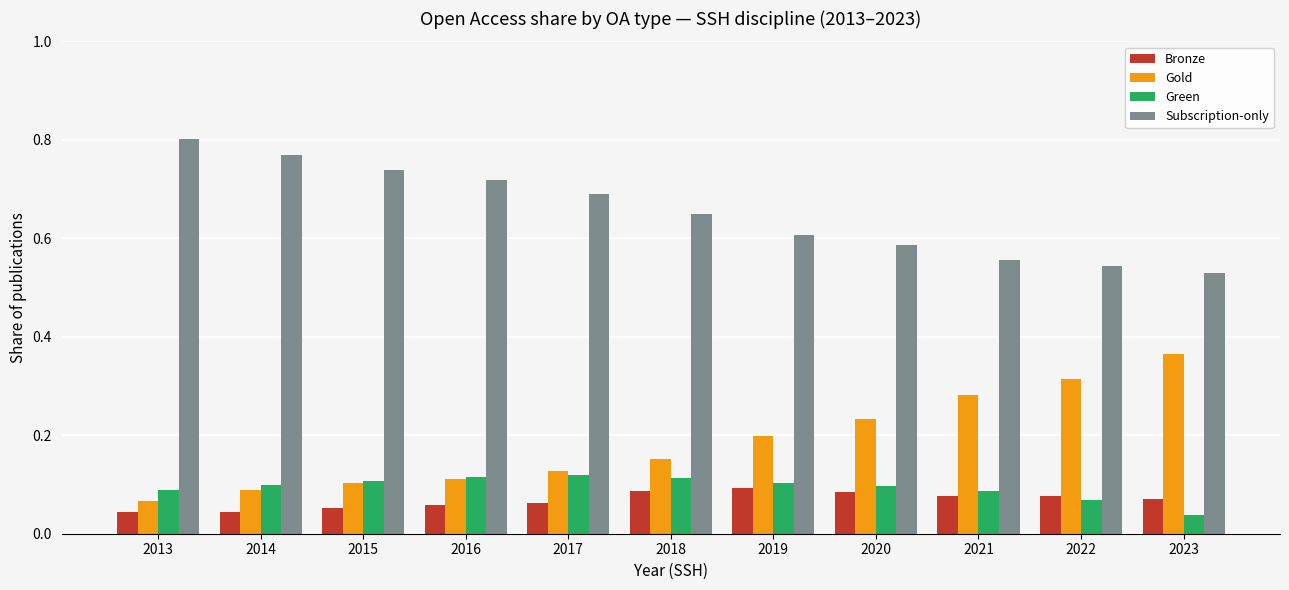

Is the value of Gold at 2020 greater than the value of Subscription-only at 2016?

No